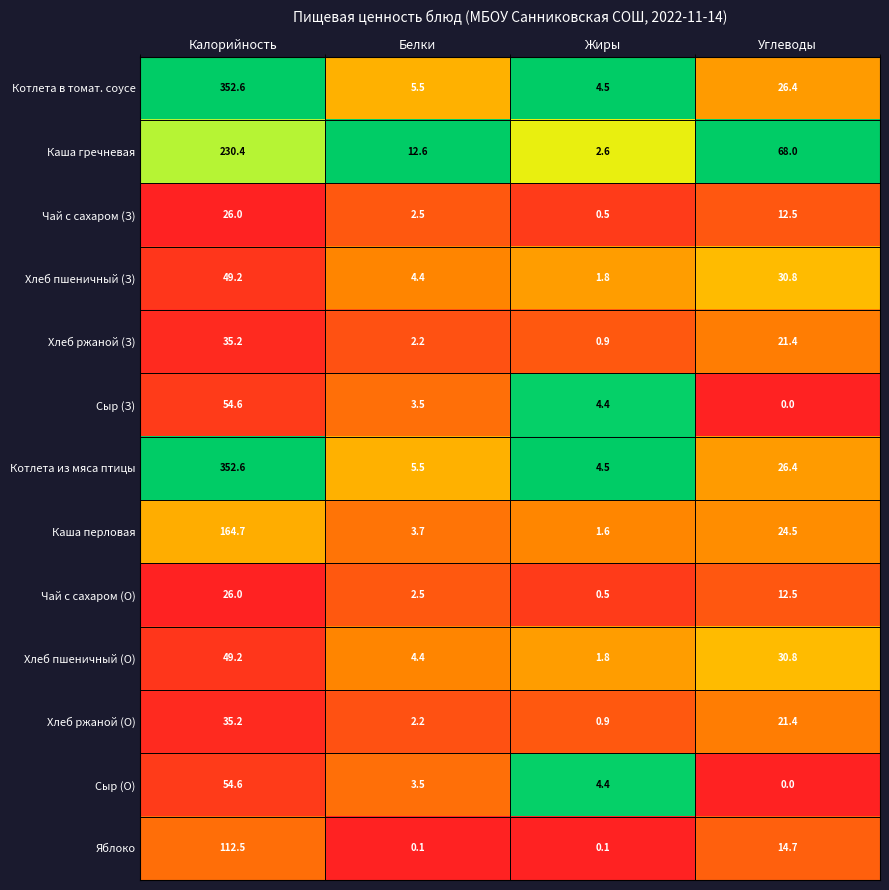

What is the difference between the maximum and minimum values in the Чай с сахаром (О) series?

25.5